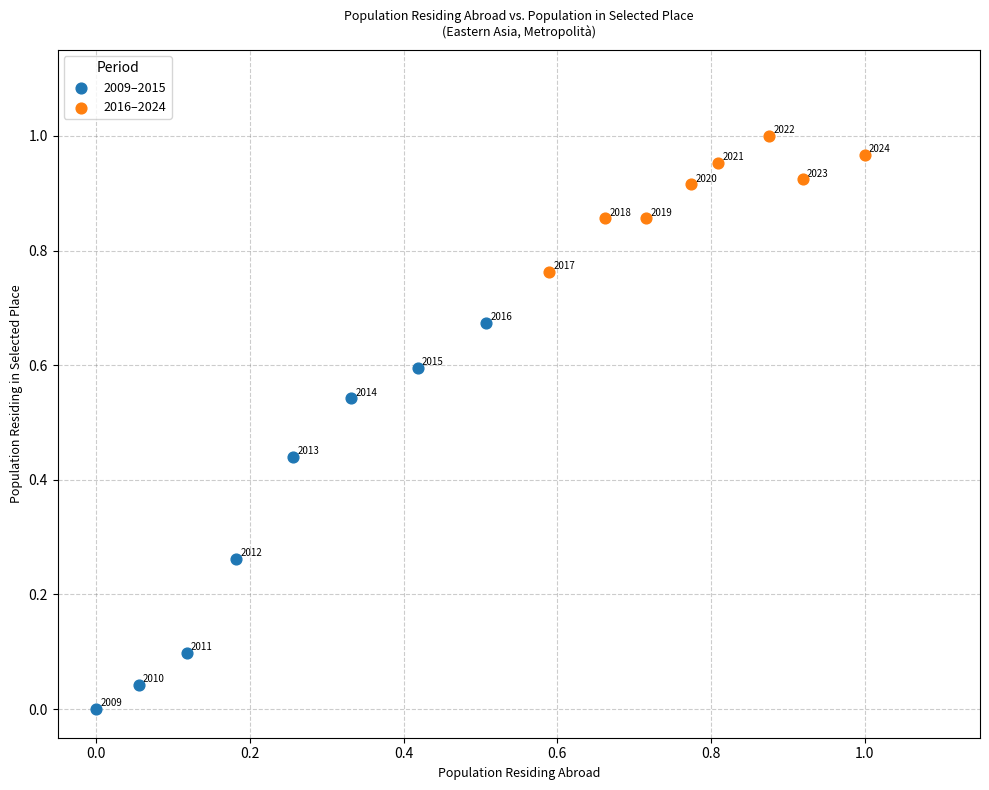

Which series reaches the maximum Y coordinate?

2016–2024